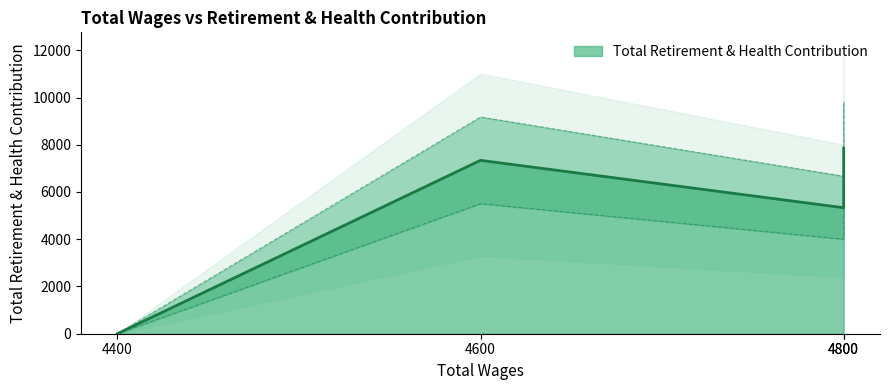

What is the average value?

5132